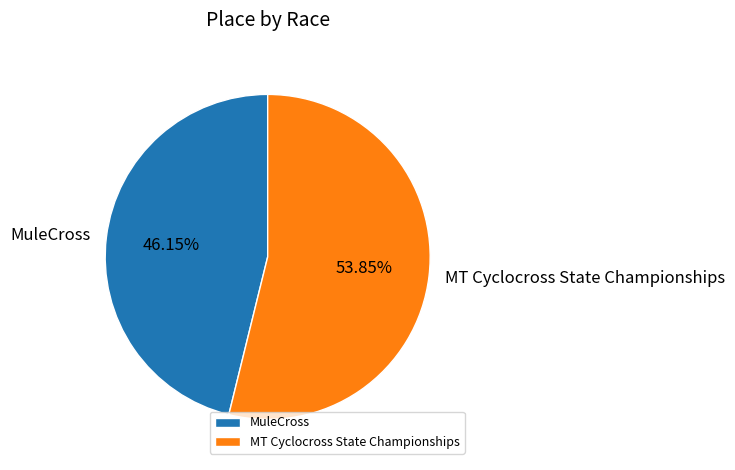

What is the largest slice in the pie chart?

MT Cyclocross State Championships